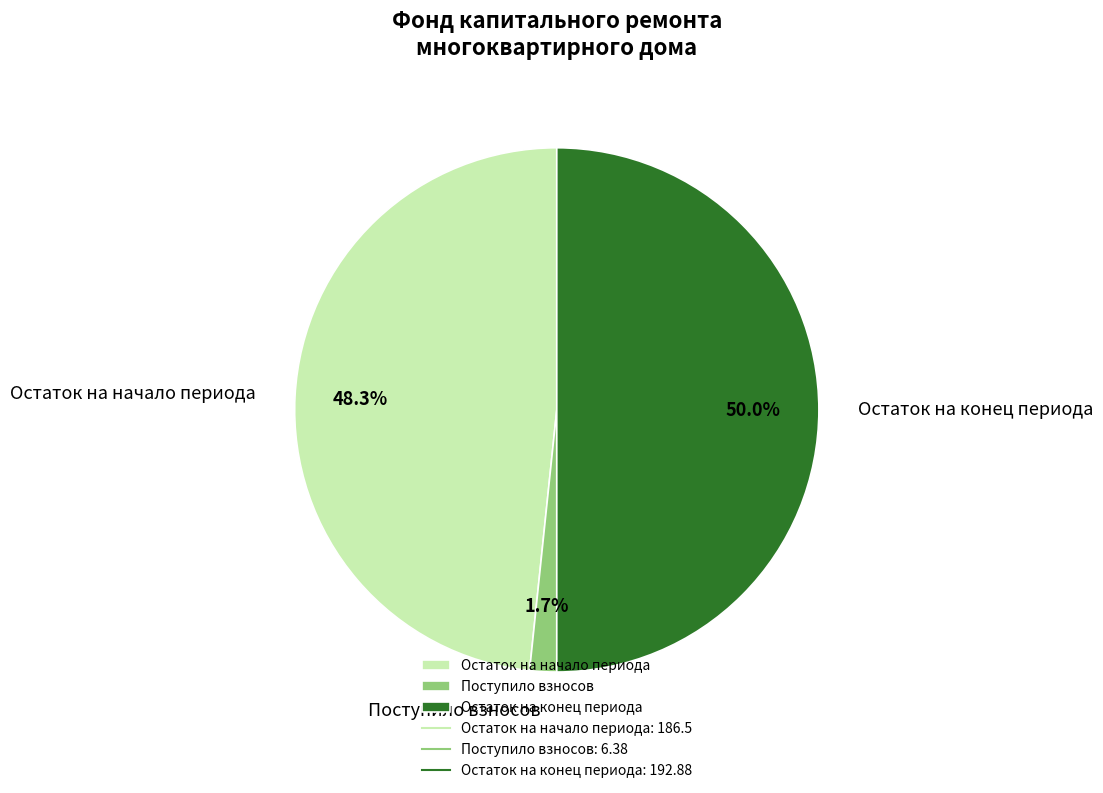

Count the number of slices in the pie.

3